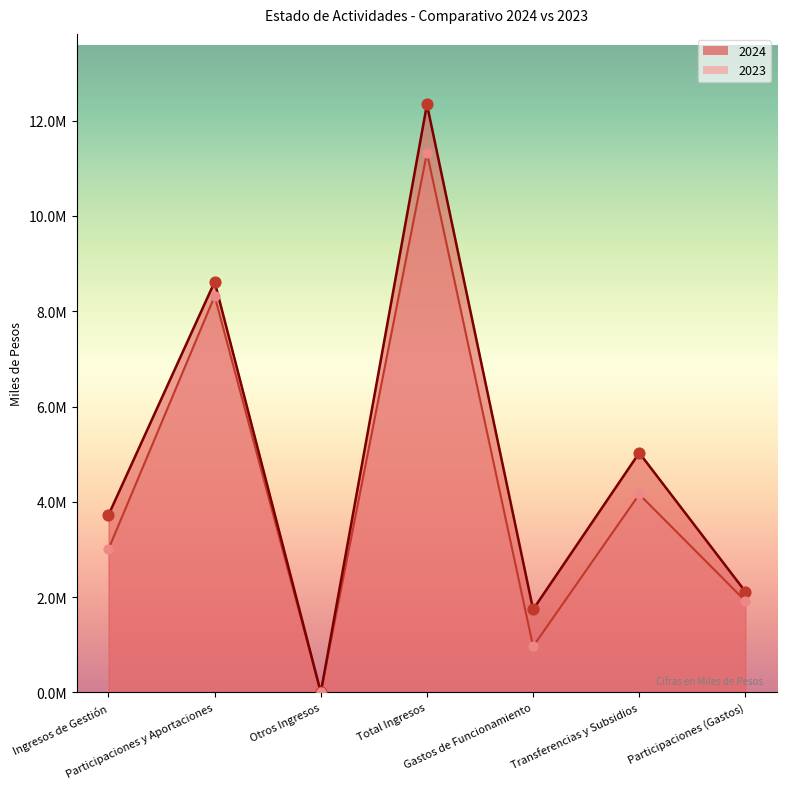

Is the value of 2024 at Gastos de Funcionamiento greater than the value of 2023 at Transferencias y Subsidios?

No